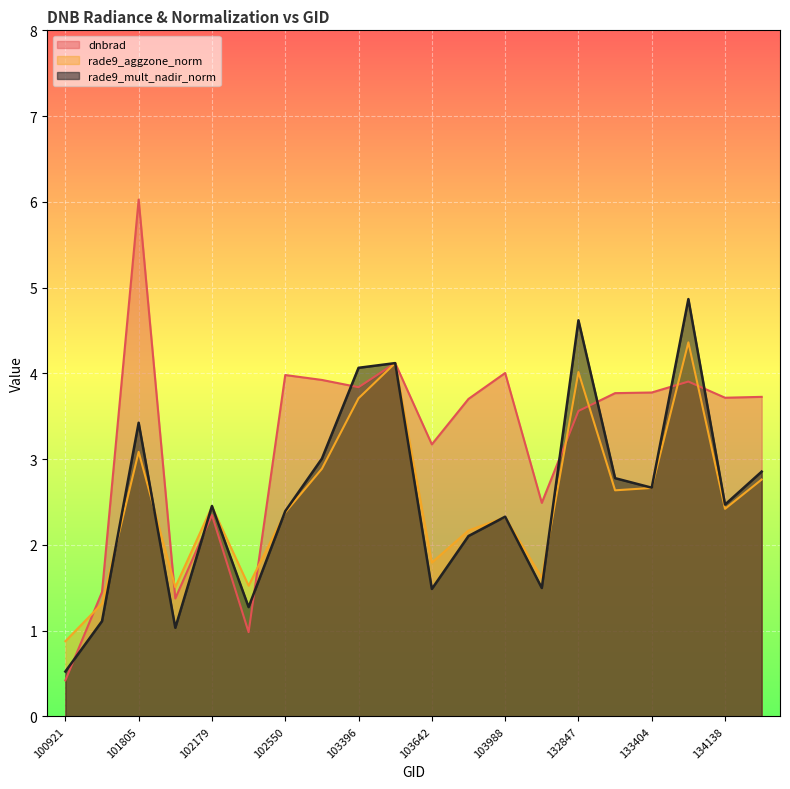

What is the greatest value displayed?

6.0